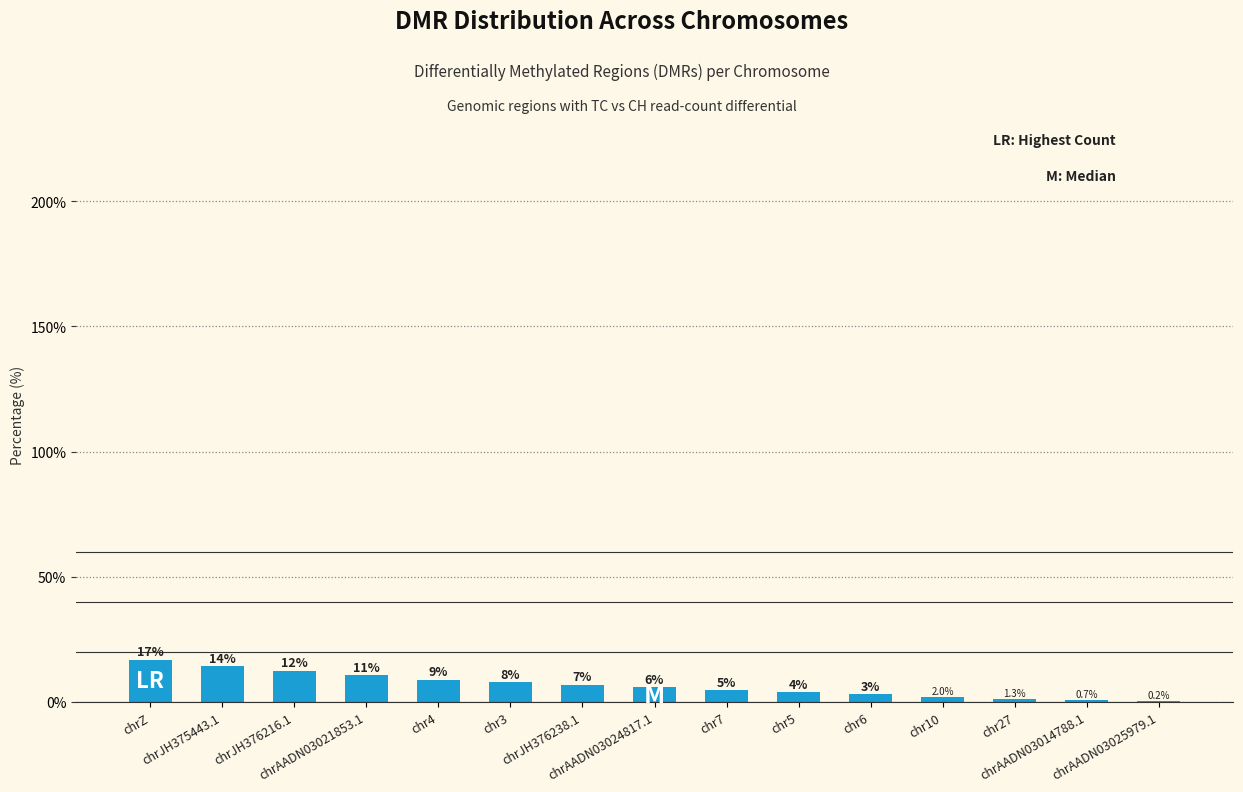

Are the bars horizontal?

No